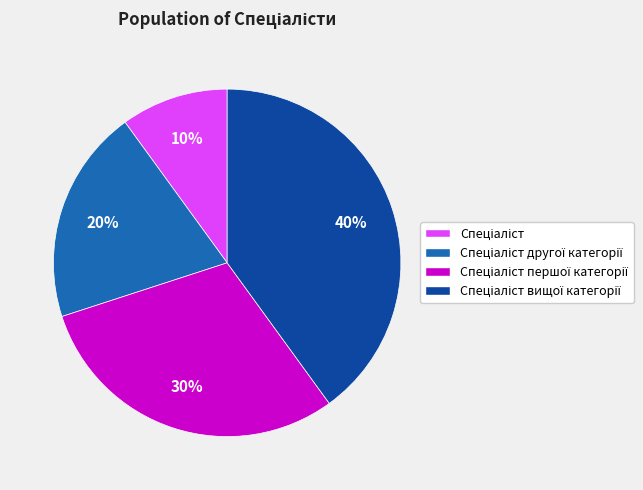

To the nearest percent, what is the difference between the largest and smallest slice percentages?

30%